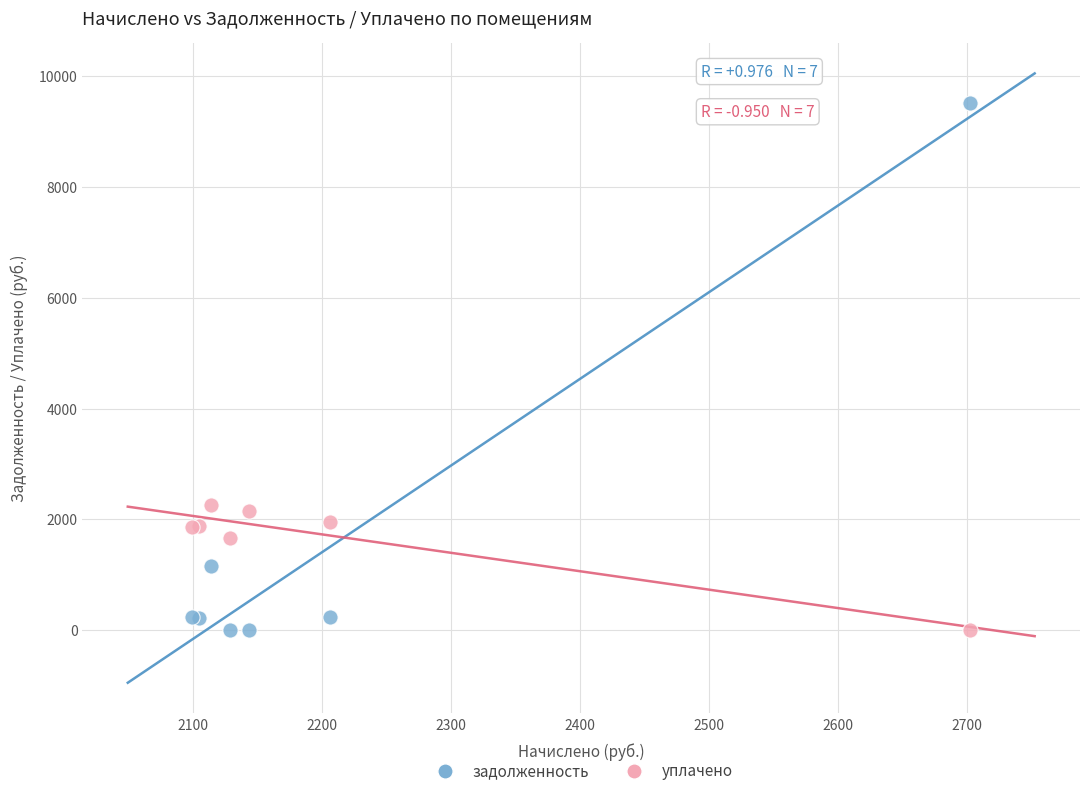

What is the X range (max minus min) for the scatter plot?

602.6